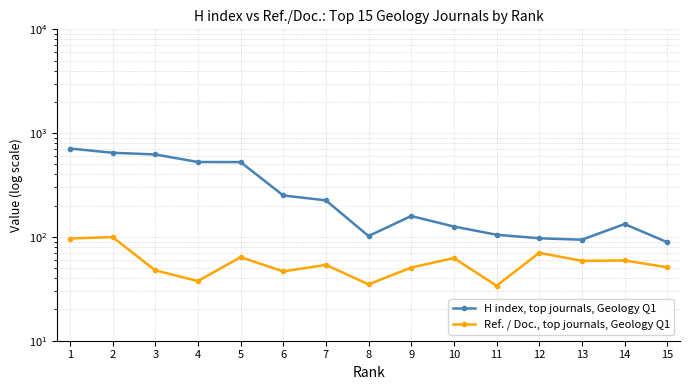

What is the difference between the second highest and minimum values in the Ref. / Doc., top journals, Geology Q1 series?

62.7